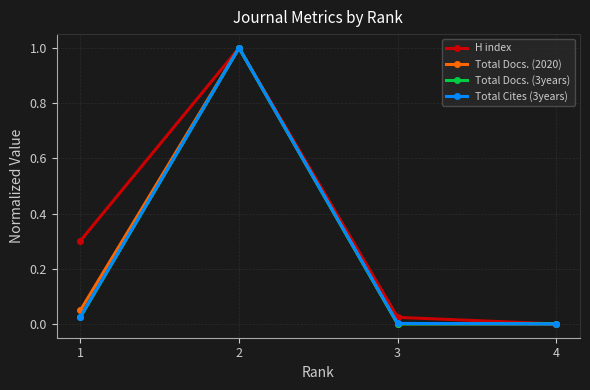

What is the sum of all H index values?

1.3